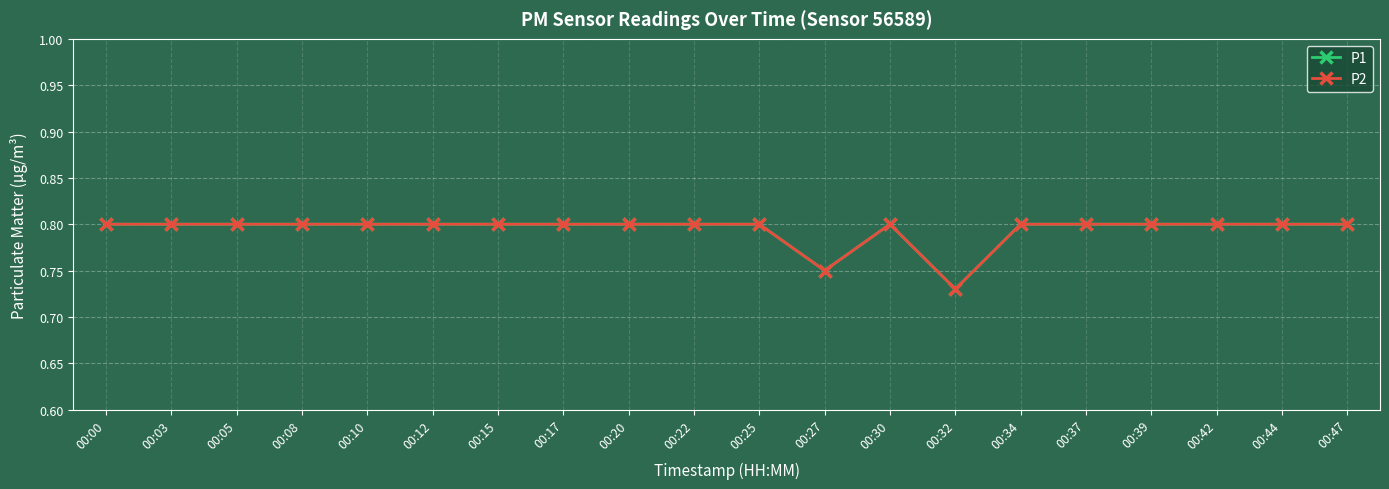

Does the chart have visible grid lines?

Yes